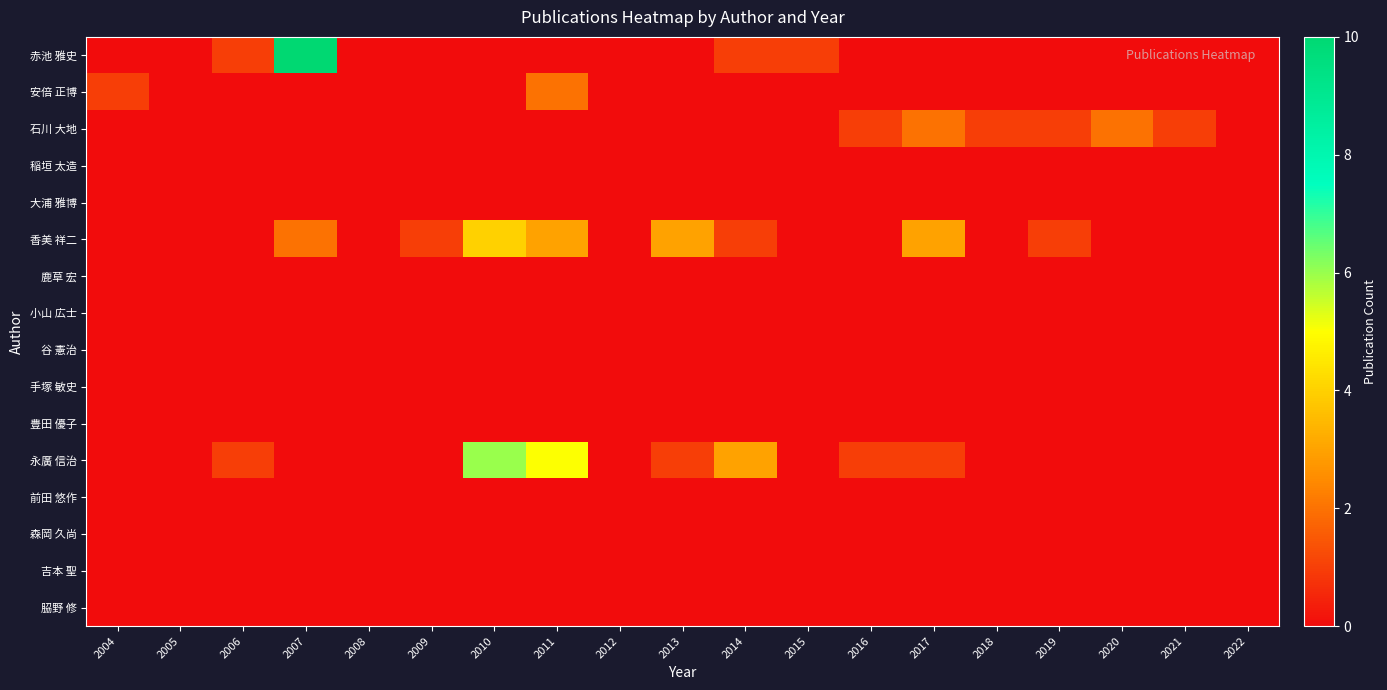

At 2004, list the series in order from smallest to largest.

赤池 雅史, 石川 大地, 稲垣 太造, 大浦 雅博, 香美 祥二, 鹿草 宏, 小山 広士, 谷 憲治, 手塚 敏史, 豊田 優子, 永廣 信治, 前田 悠作, 森岡 久尚, 吉本 聖, 𦚰野 修, 安倍 正博